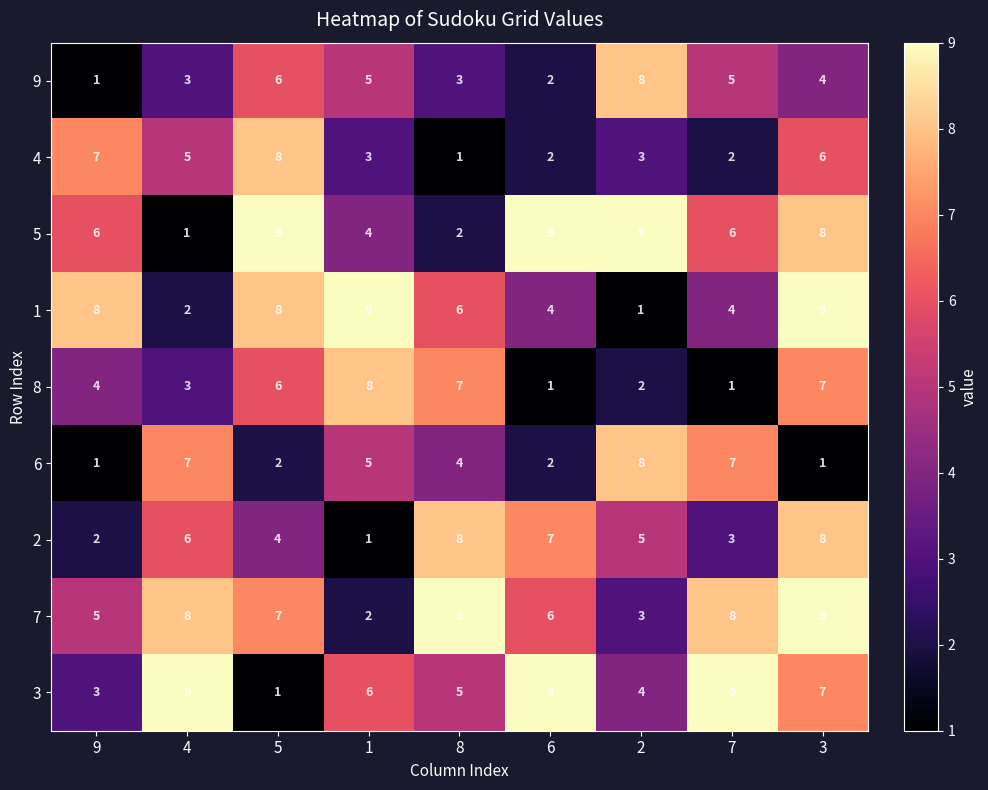

Which series has the largest total across all categories?

7